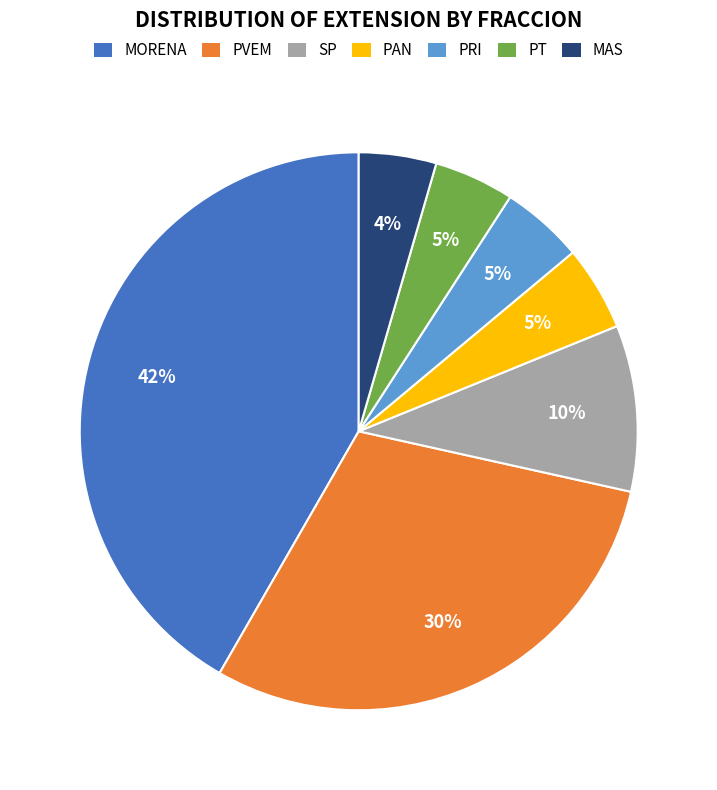

How many slices are in this pie chart?

7